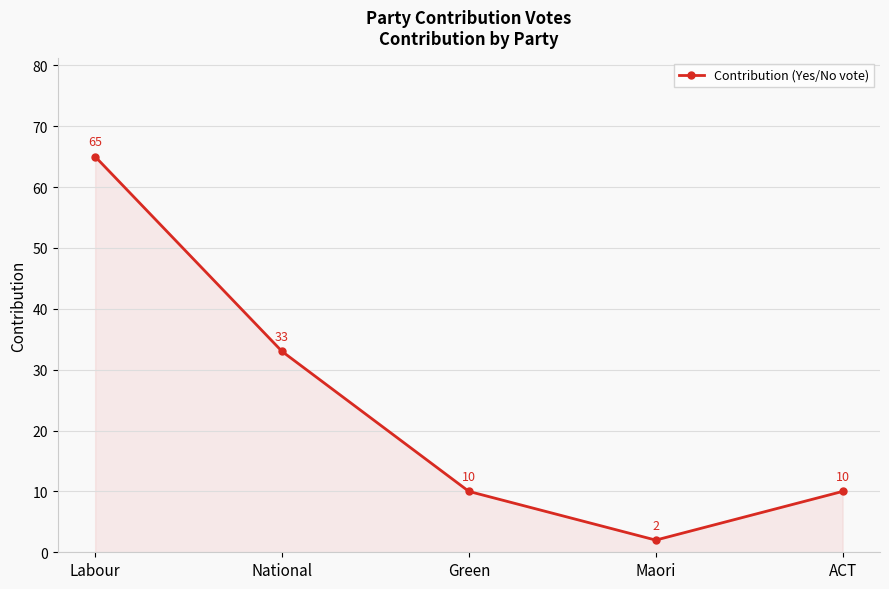

What is the difference between the second highest and minimum values?

31